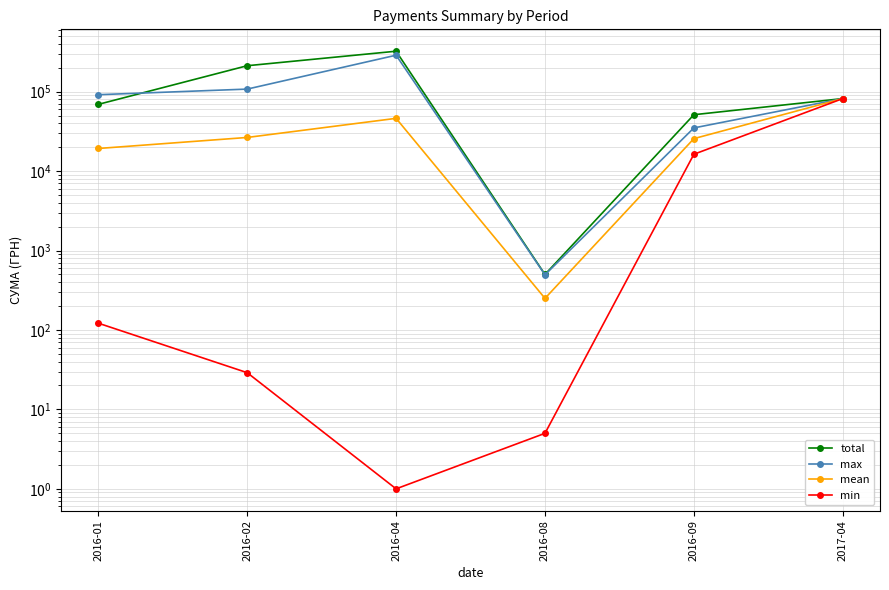

Is it true that max equals 107731.0 at 2016-02?

True